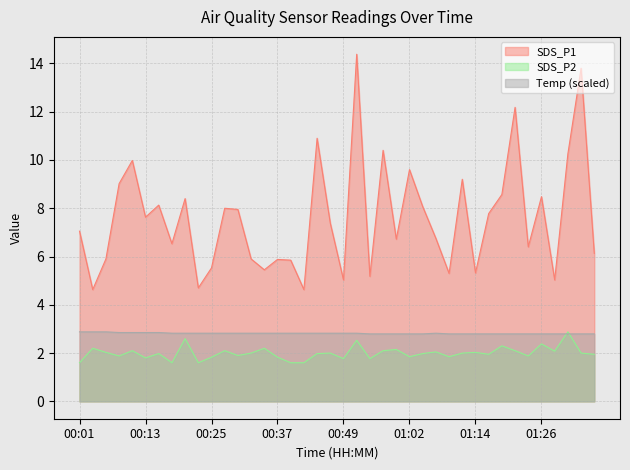

Reading left to right, list all the values displayed in this chart.

SDS_P1: 7.0	4.6	5.9	9.0	10.0	7.6	8.1	6.5	8.4	4.7	5.5	8.0	8.0	5.9	5.5	5.9	5.8	4.6	10.9	7.4	5.0	14.4	5.2	10.4	6.7	9.6	8.1	6.8	5.3	9.2	5.3	7.8	8.6	12.2	6.4	8.5	5.0	10.2	13.8	6.1
SDS_P2: 1.6	2.2	2.0	1.9	2.1	1.8	2.0	1.6	2.6	1.6	1.8	2.1	1.9	2.0	2.2	1.8	1.6	1.6	2.0	2.0	1.8	2.5	1.8	2.1	2.1	1.9	2.0	2.0	1.9	2.0	2.0	1.9	2.3	2.1	1.9	2.4	2.1	2.9	2.0	1.9
Temp: 2.9	2.9	2.9	2.9	2.9	2.9	2.9	2.8	2.8	2.8	2.8	2.8	2.8	2.8	2.8	2.8	2.8	2.8	2.8	2.8	2.8	2.8	2.8	2.8	2.8	2.8	2.8	2.8	2.8	2.8	2.8	2.8	2.8	2.8	2.8	2.8	2.8	2.8	2.8	2.8